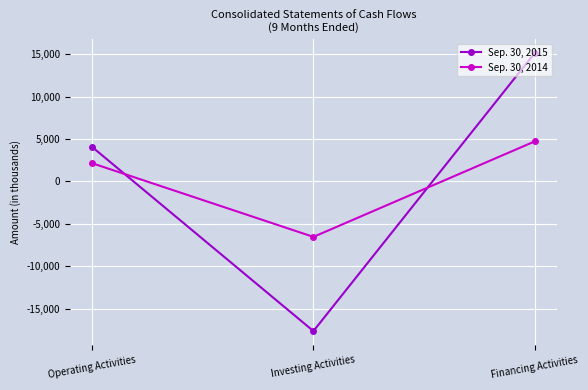

What is the smallest value displayed?

-17650